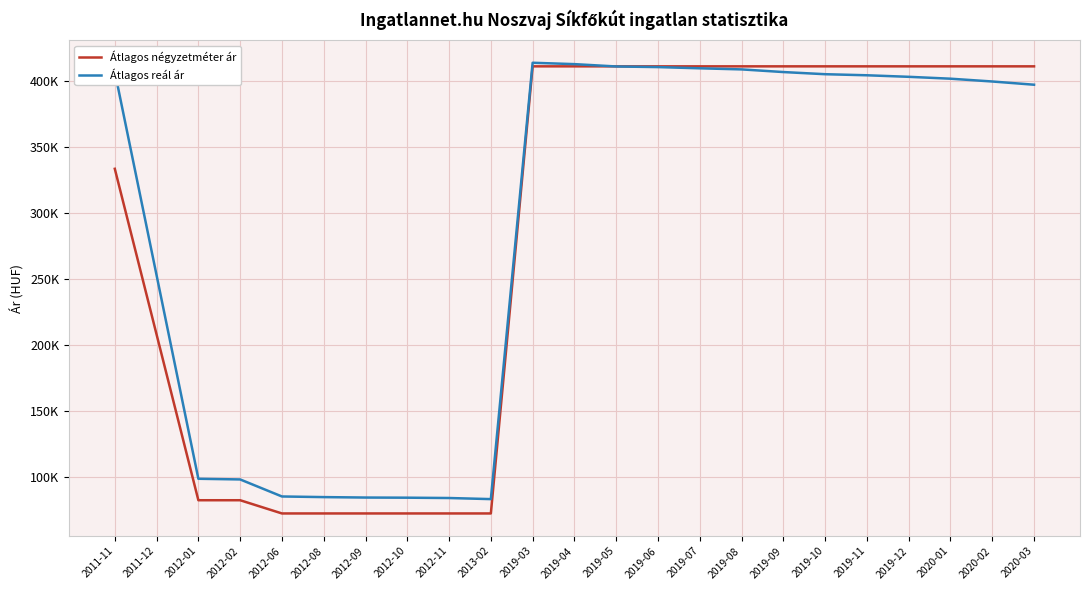

What is the approximate value of Átlagos négyzetméter ár at 2019-10, to the nearest 10?

410870